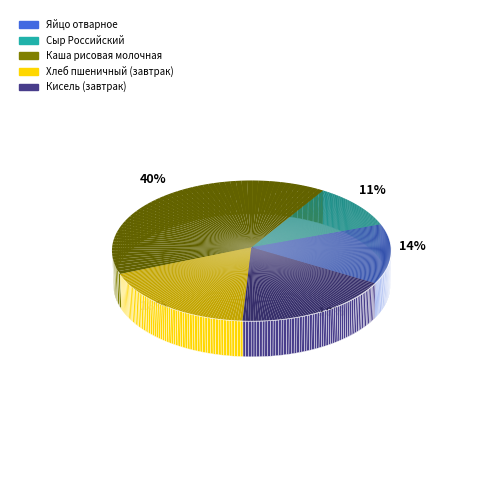

Rank the categories by value from lowest to highest.

Сыр Российский, Яйцо отварное, Кисель (завтрак), Хлеб пшеничный (завтрак), Каша рисовая молочная